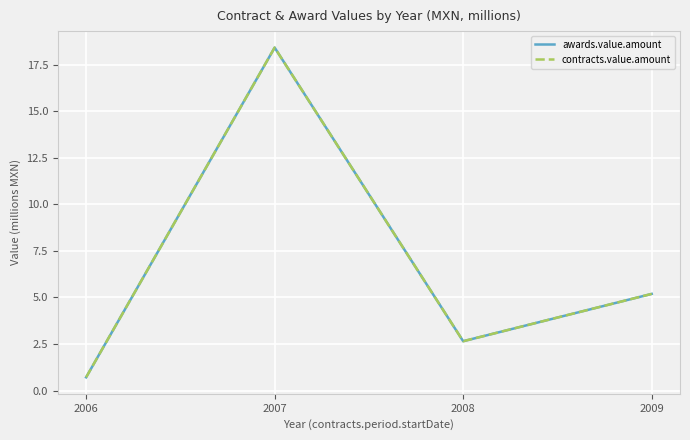

Reading left to right, transcribe all the data shown in this chart.

awards.value.amount: 0.7	18.4	2.6	5.2
contracts.value.amount: 0.7	18.4	2.6	5.2